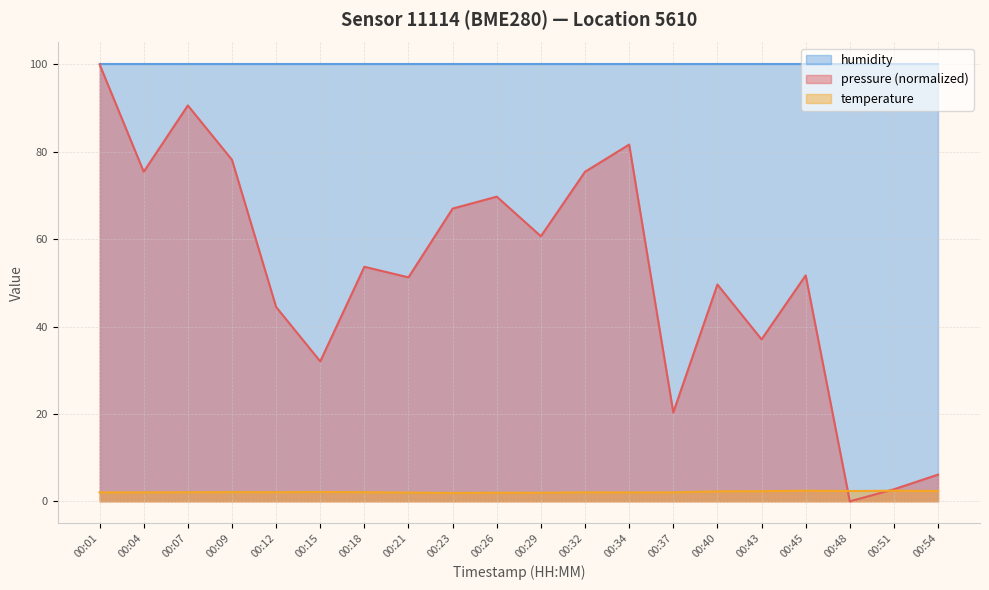

The temperature series shows 1.1 at 00:15. True or false?

False